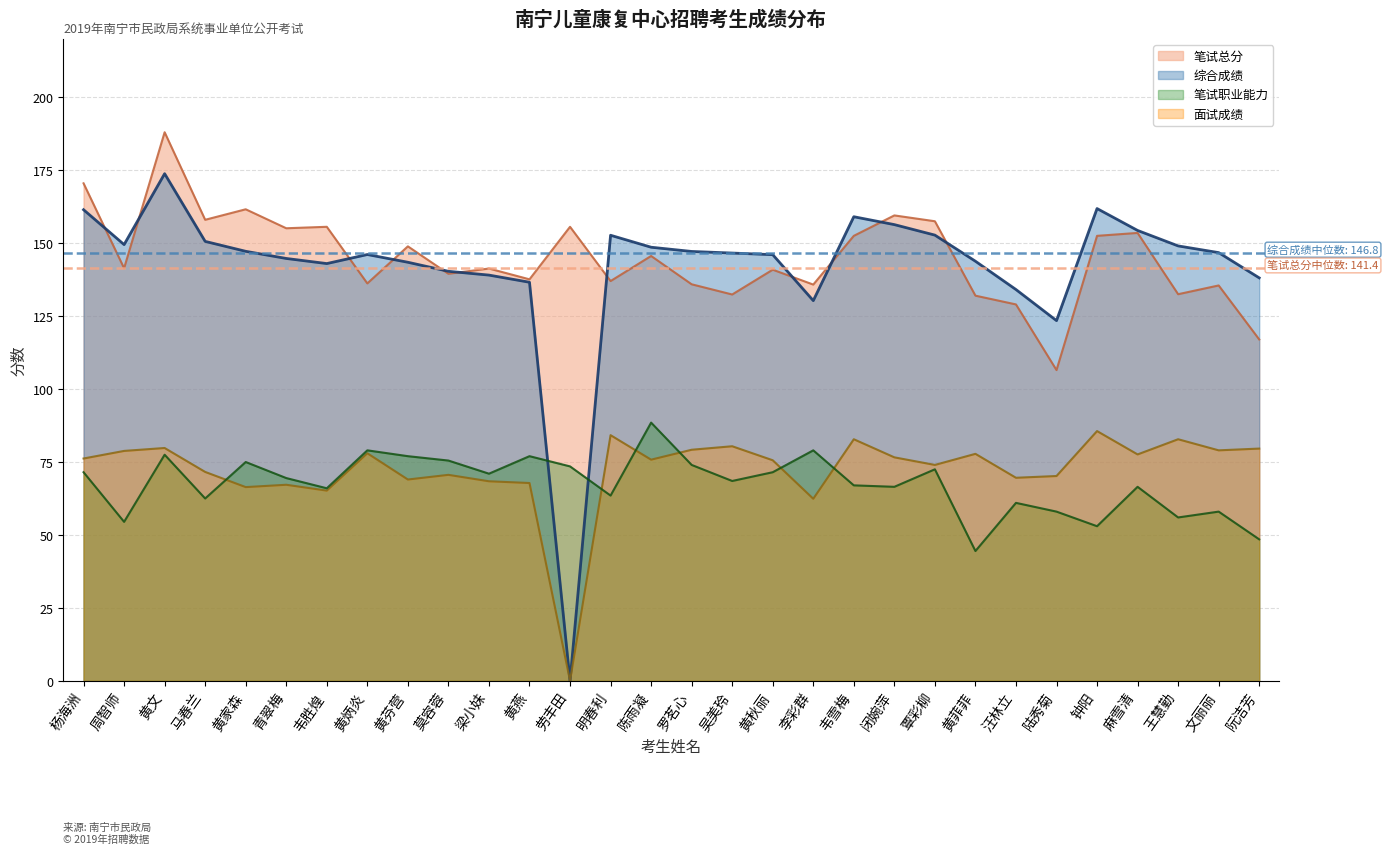

Which category has the lowest value across all series?

劳丰田